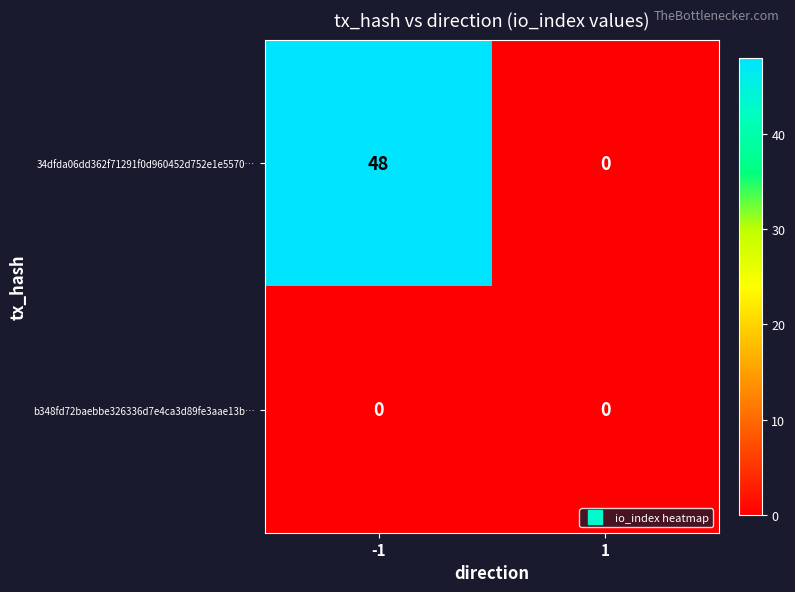

Which series has the largest range (max minus min)?

34dfda06dd362f71291f0d960452d752e1e5570…